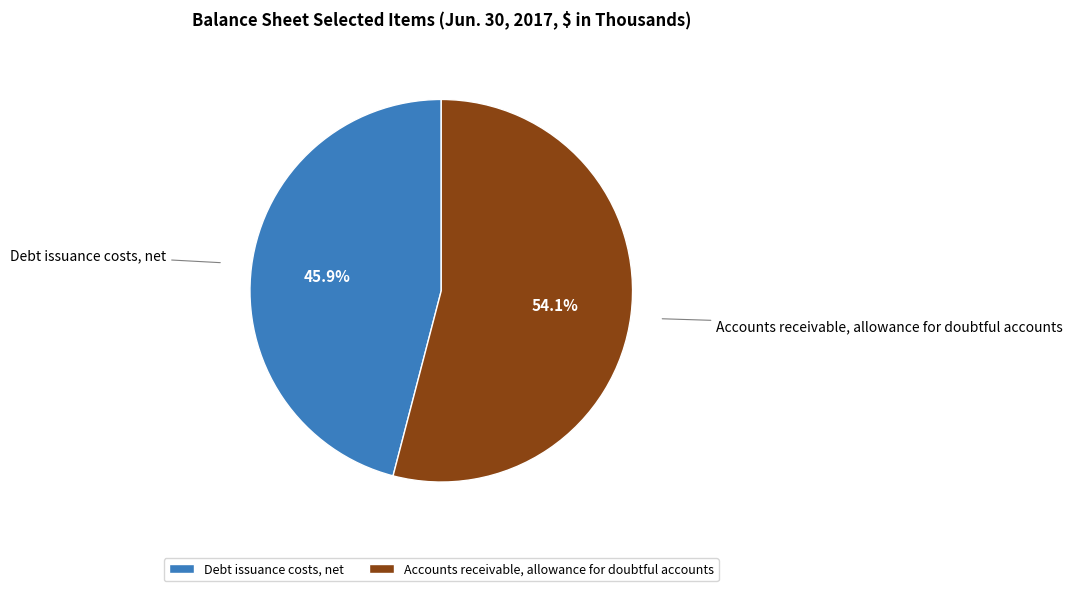

True or false: Accounts receivable, allowance for doubtful accounts accounts for 54% of the total.

True